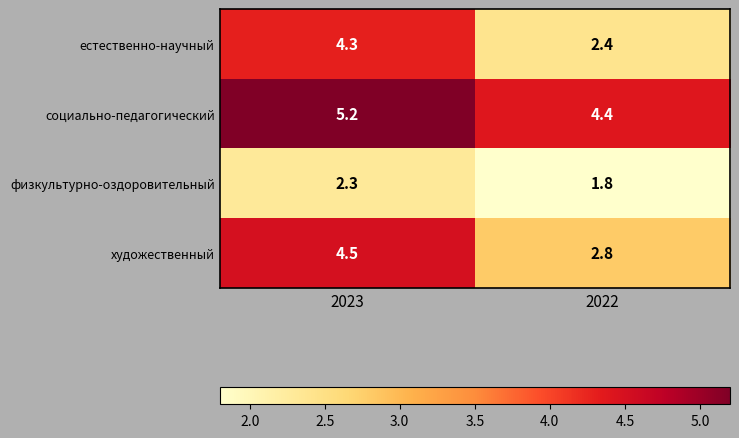

Which category has the highest value in the художественный series?

2023